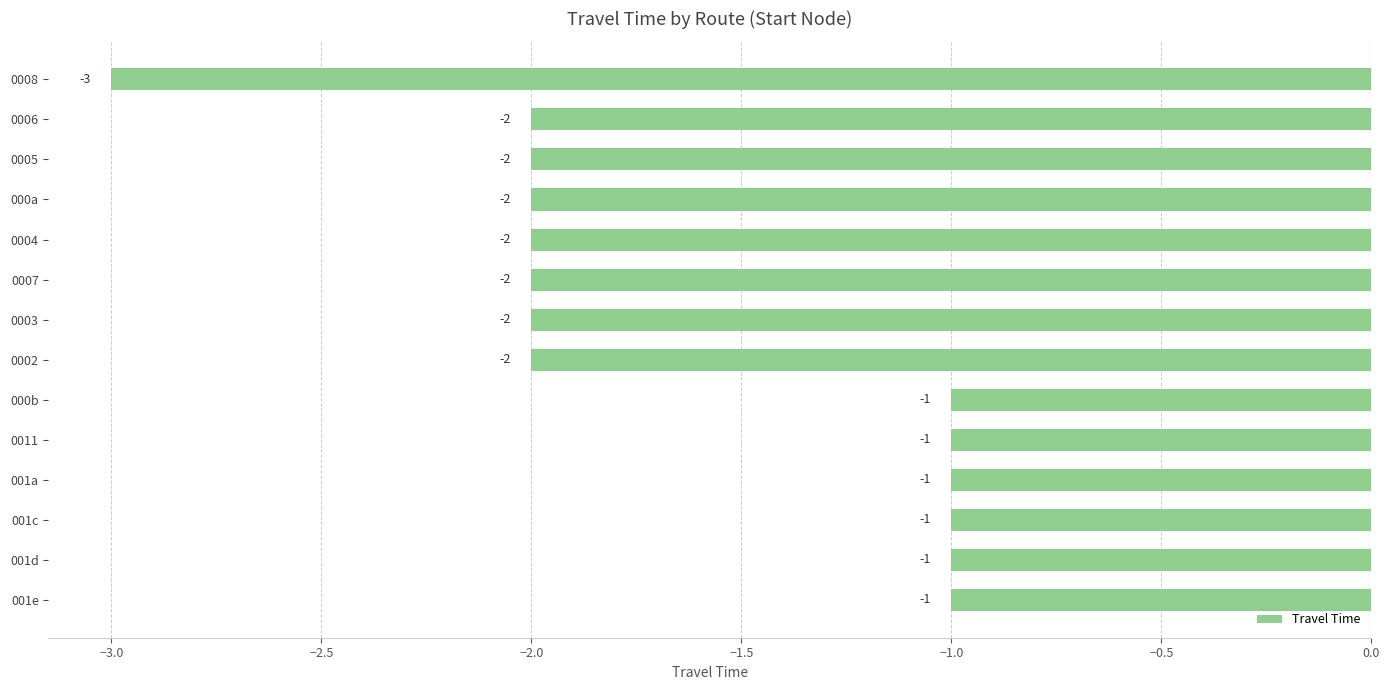

Where is the data nearest to the value -2?

0002